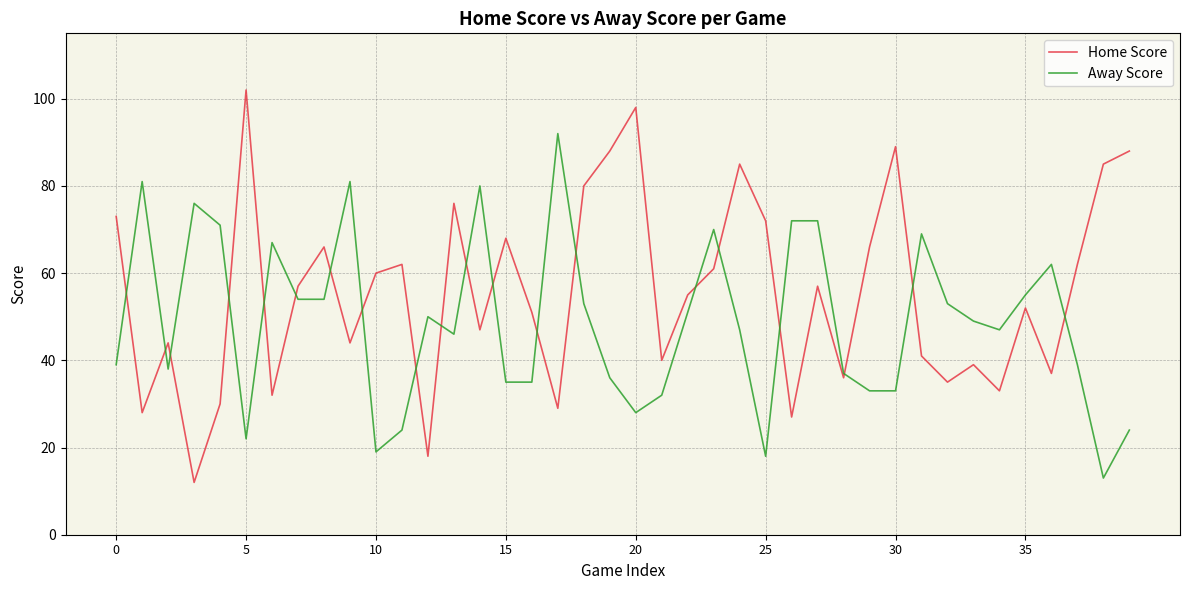

List the series in order of their overall mean, lowest first.

Away Score, Home Score